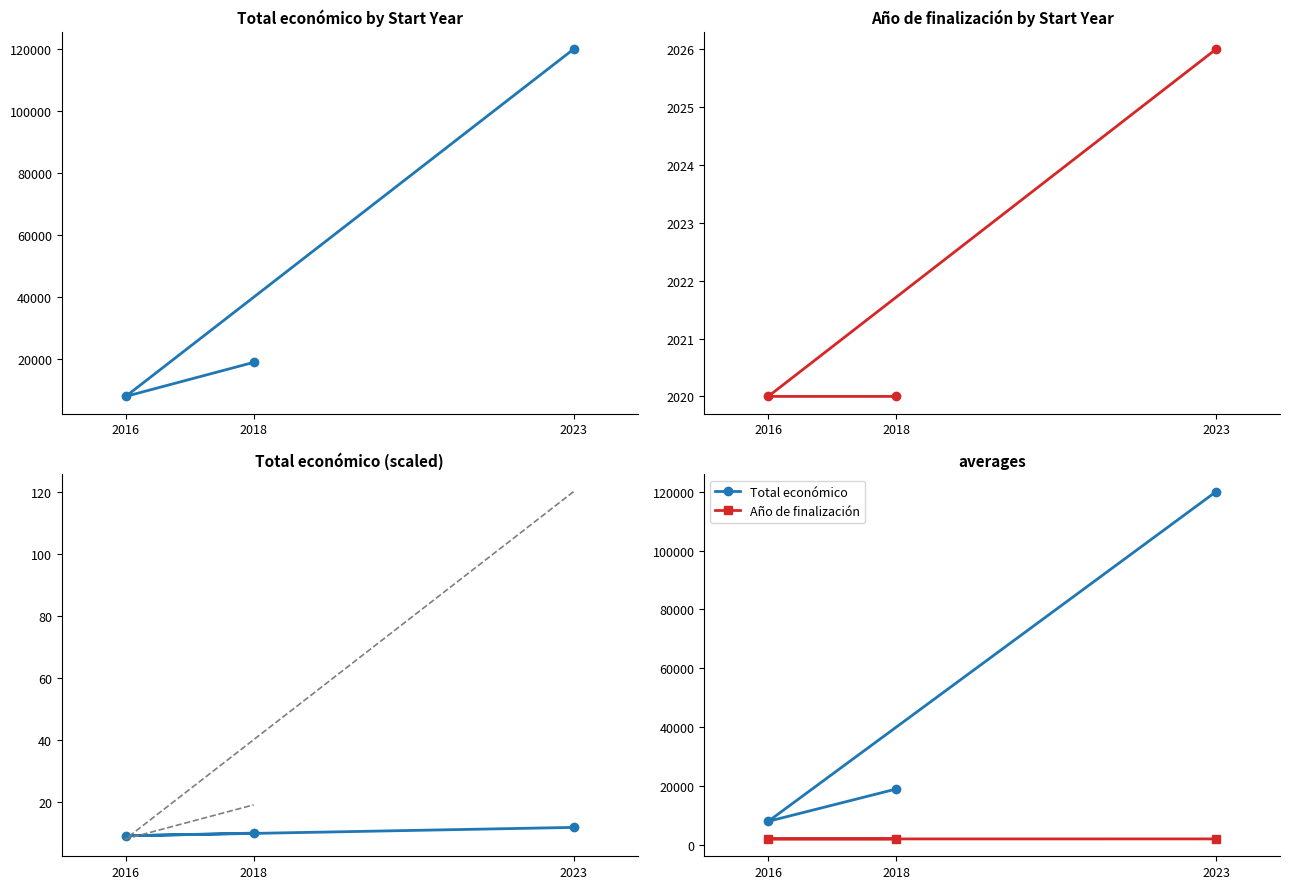

At which category does the chart reach its peak across all series?

2023